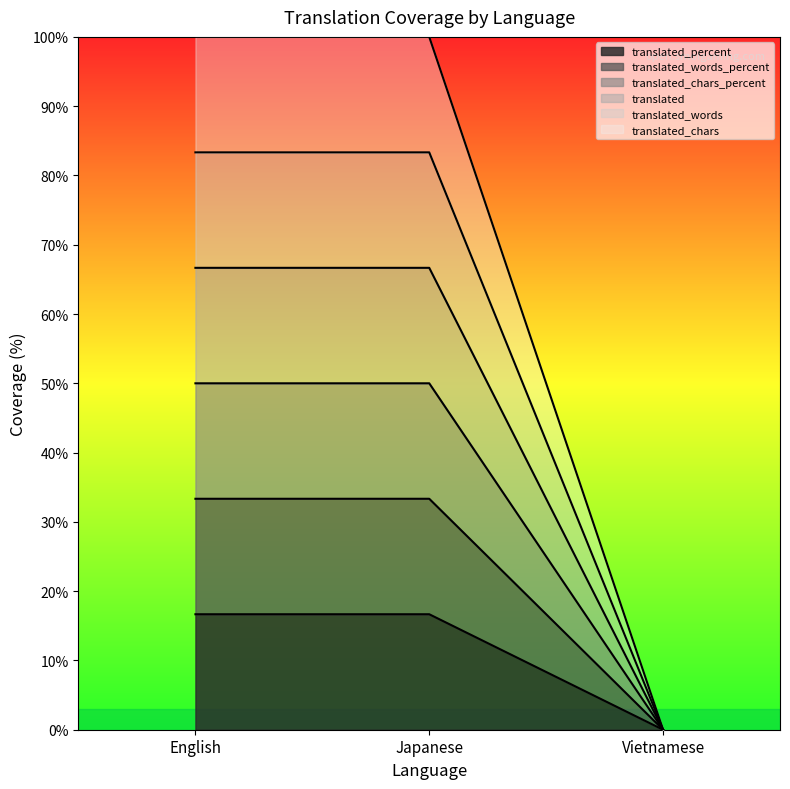

The translated_words_percent series shows 57.8 at Japanese. True or false?

False